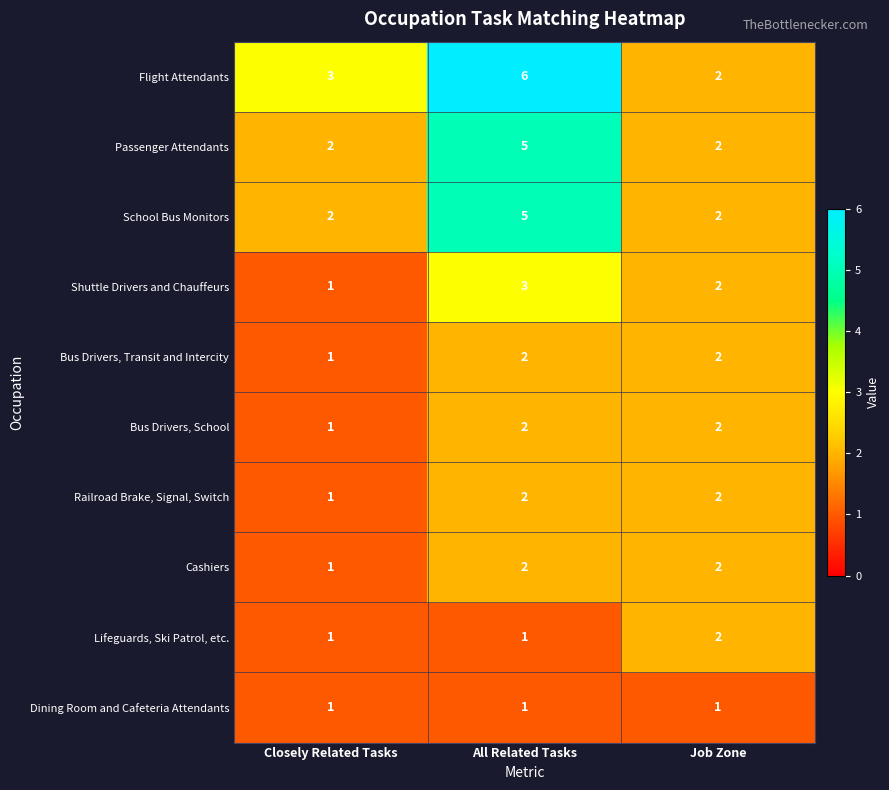

The value of Cashiers at Job Zone is 2. True or false?

True